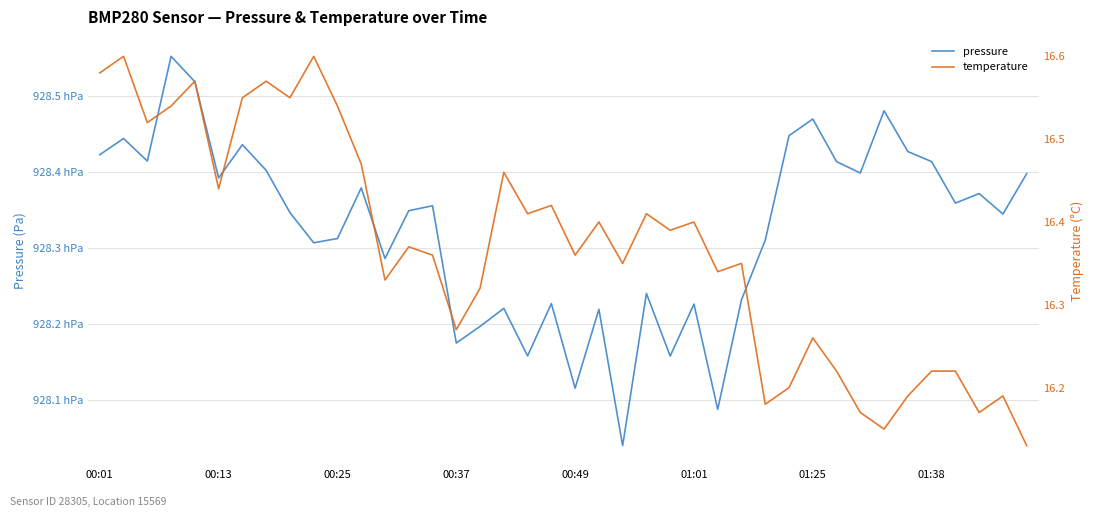

What is the difference between the highest and lowest values at 26?

92792.4